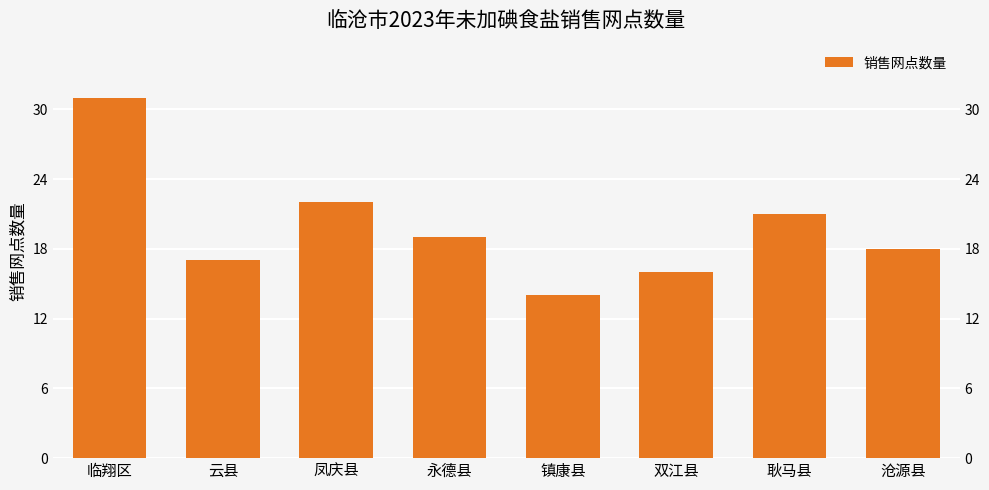

What is the change in value from 永德县 to 耿马县?

+2